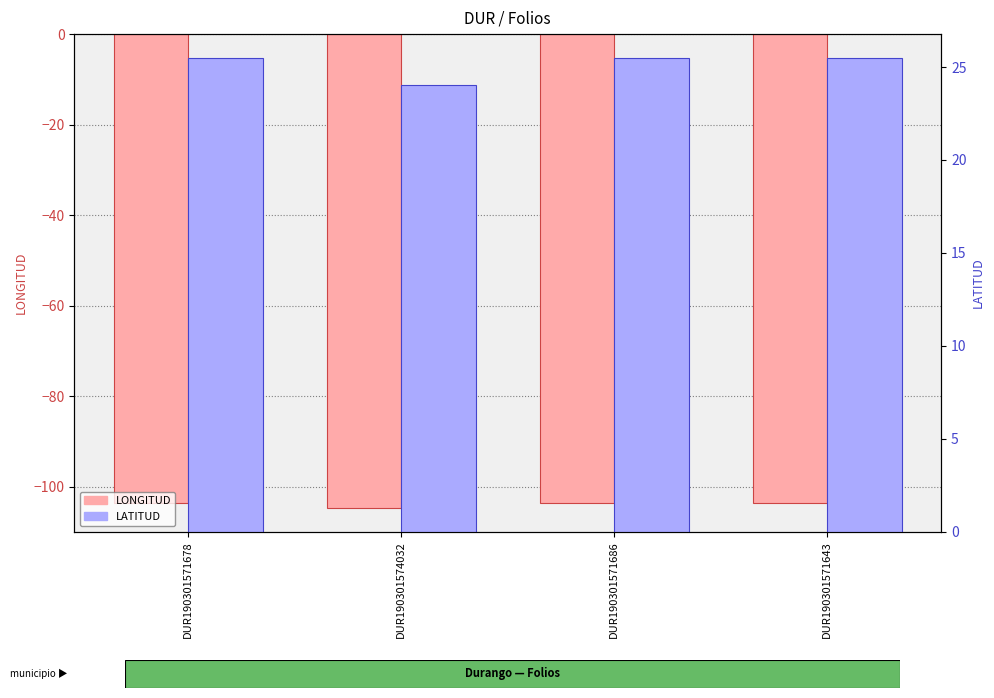

What is the total value across all series at DUR190301574032?

-80.7